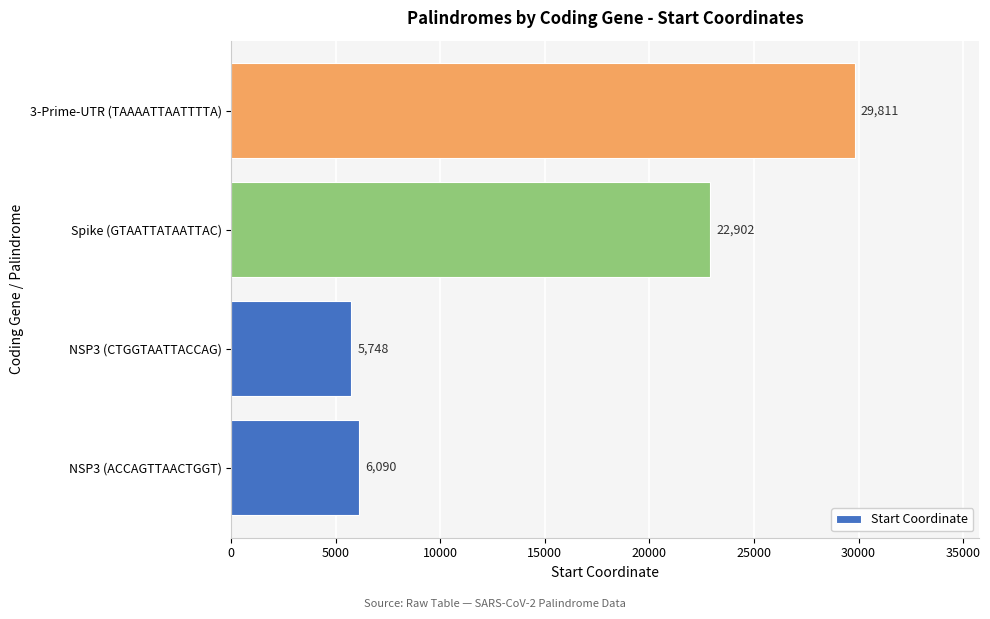

Reading bottom to top, extract all data points from this chart.

6090	5748	22902	29811